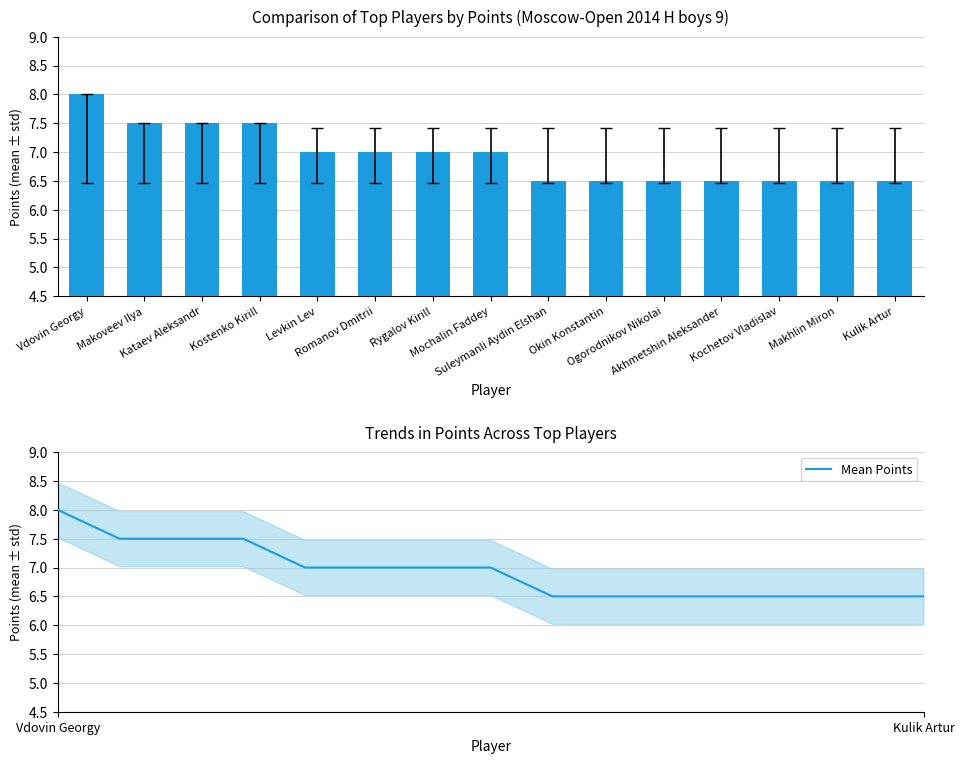

At which category does the chart reach its peak across all series?

Vdovin Georgy